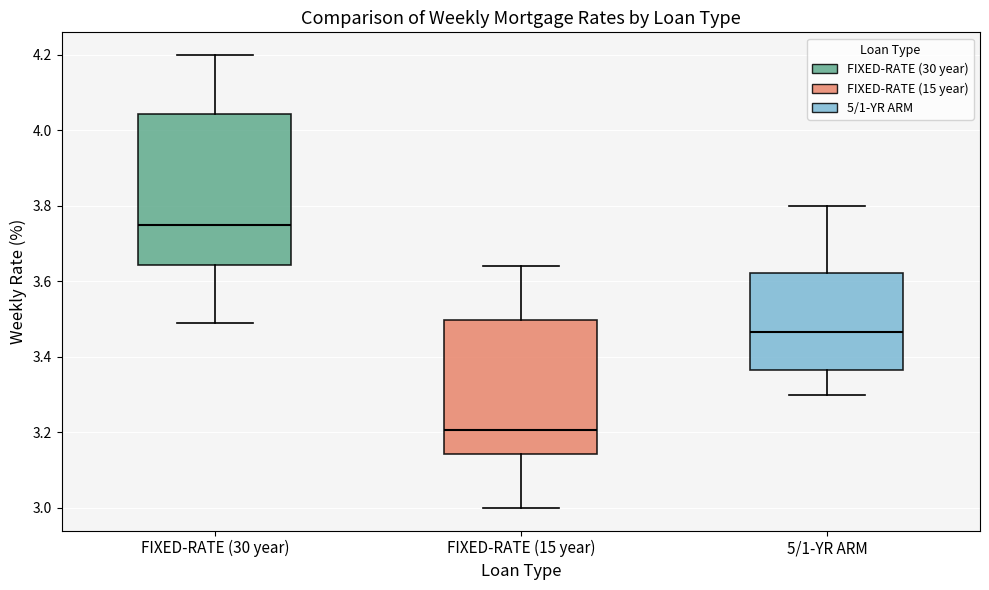

Where is the lower edge of the box for FIXED-RATE (30 year) on the y-axis? The values are not printed on the chart, so give them approximately, as read against the axis.

3.64